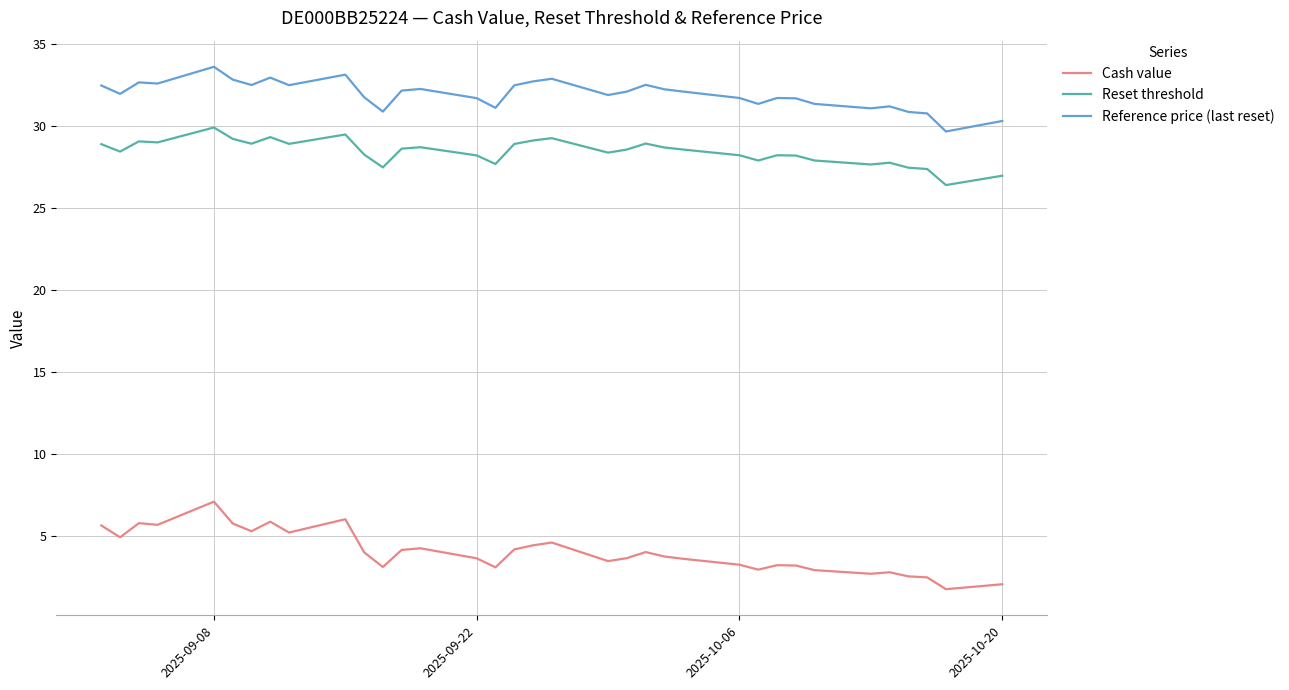

What is the difference between the maximum and minimum values in the Reset threshold series?

3.5